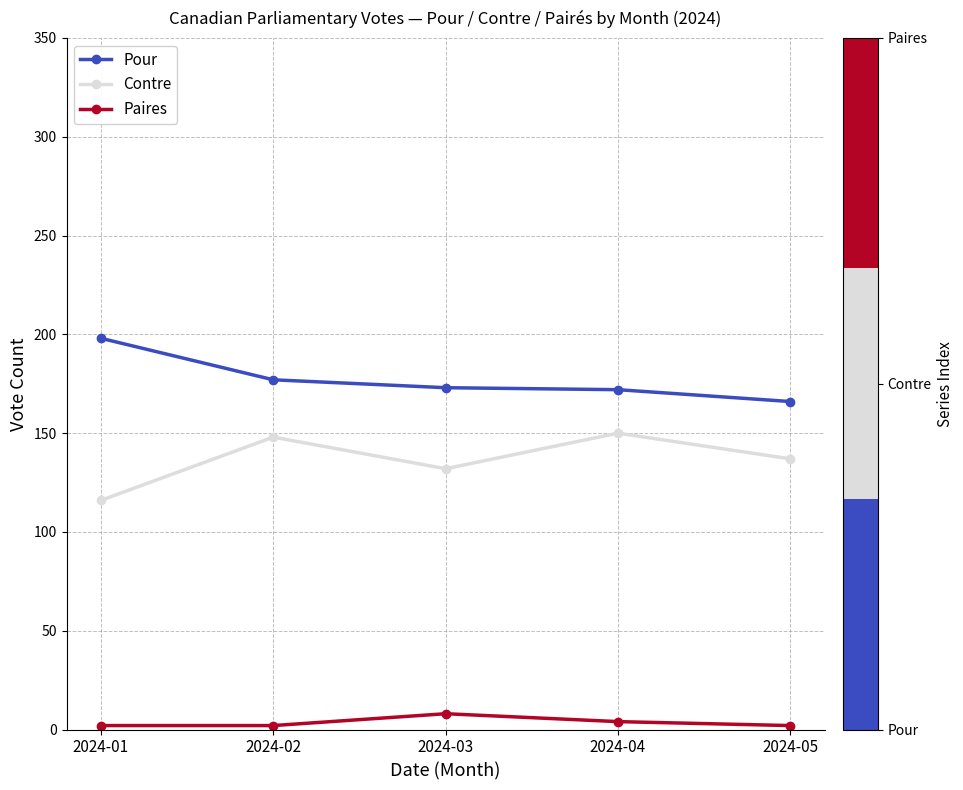

What is the average value of the Contre series?

137